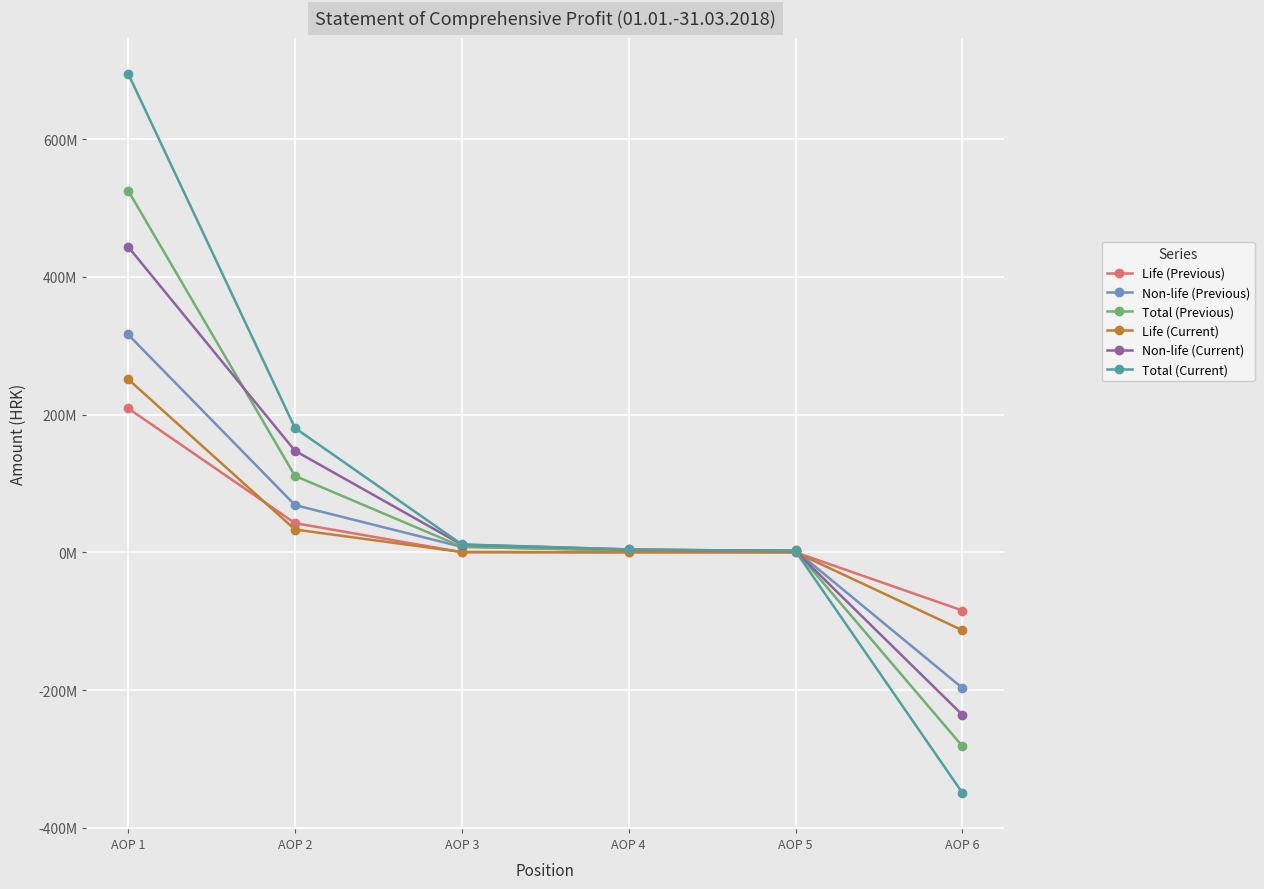

Rank the categories by Life (Previous) value from lowest to highest.

AOP 6, AOP 5, AOP 4, AOP 3, AOP 2, AOP 1